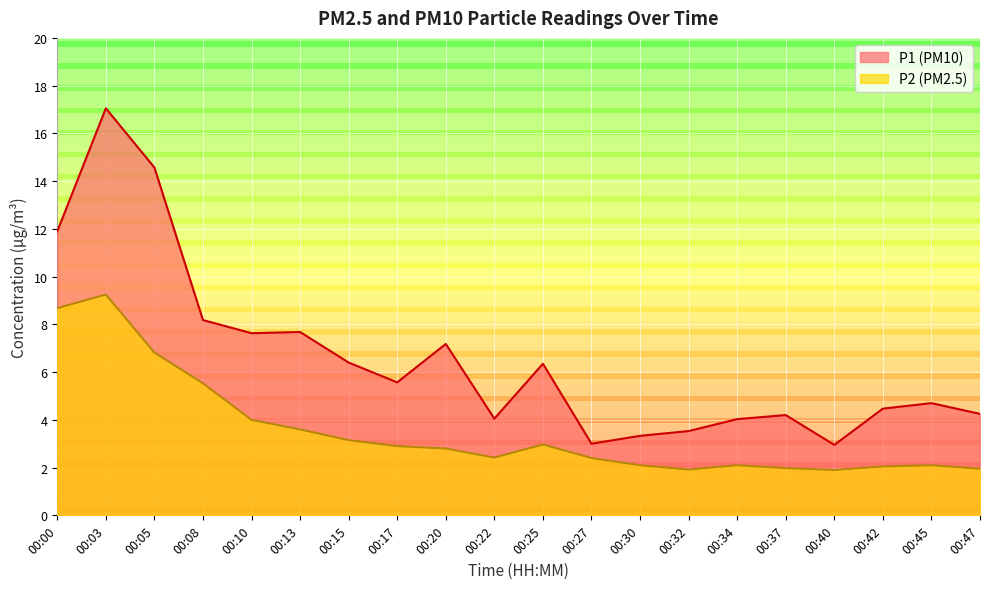

Which series has the largest range (max minus min)?

P1